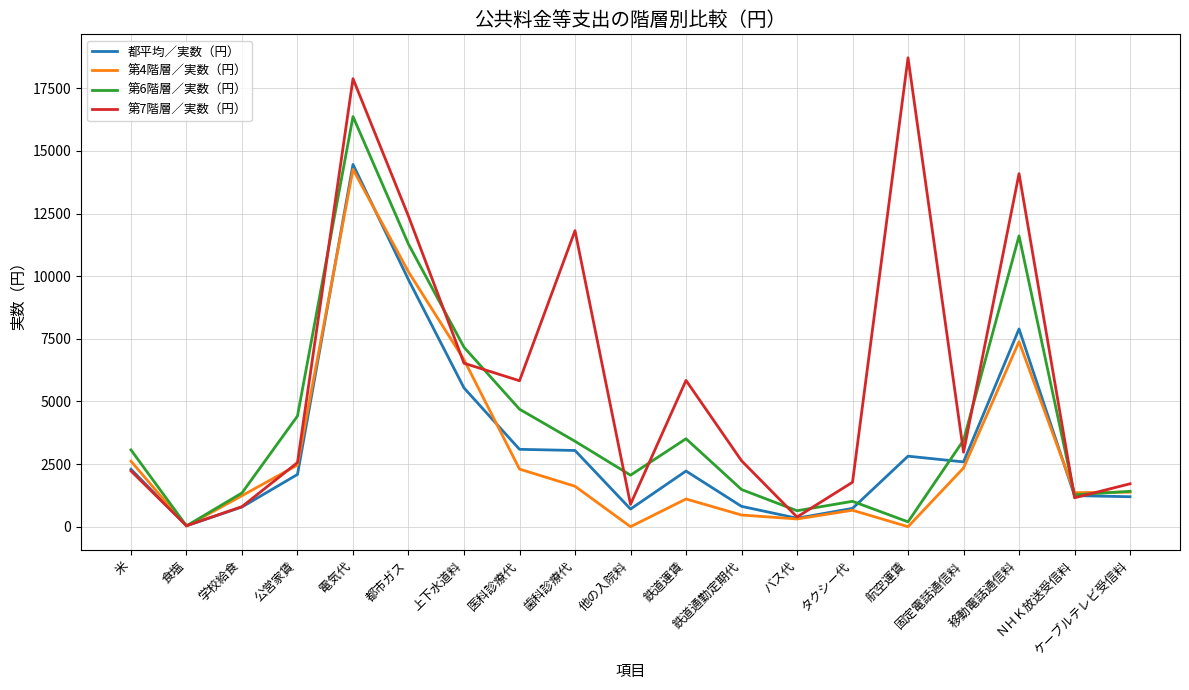

What is the greatest value displayed?

18716